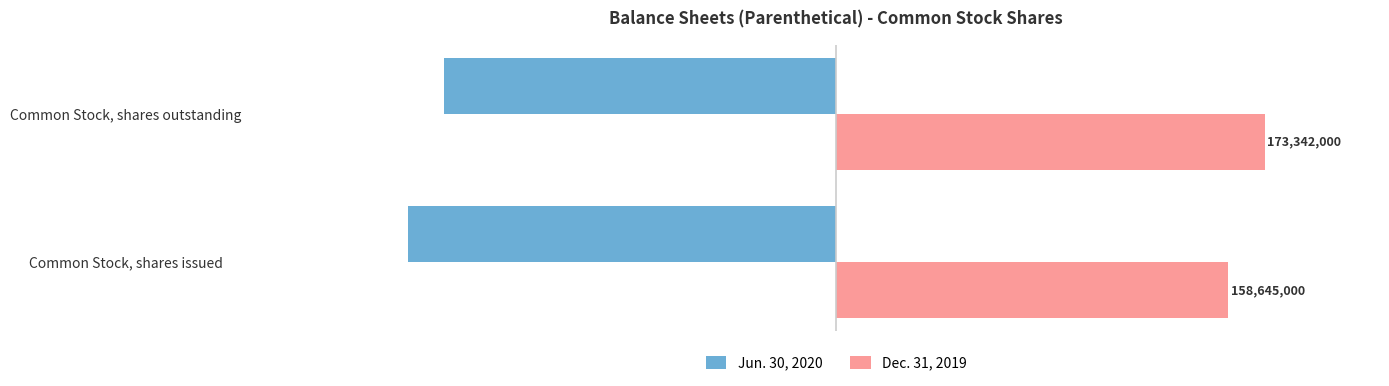

How many distinct data groups are displayed?

2